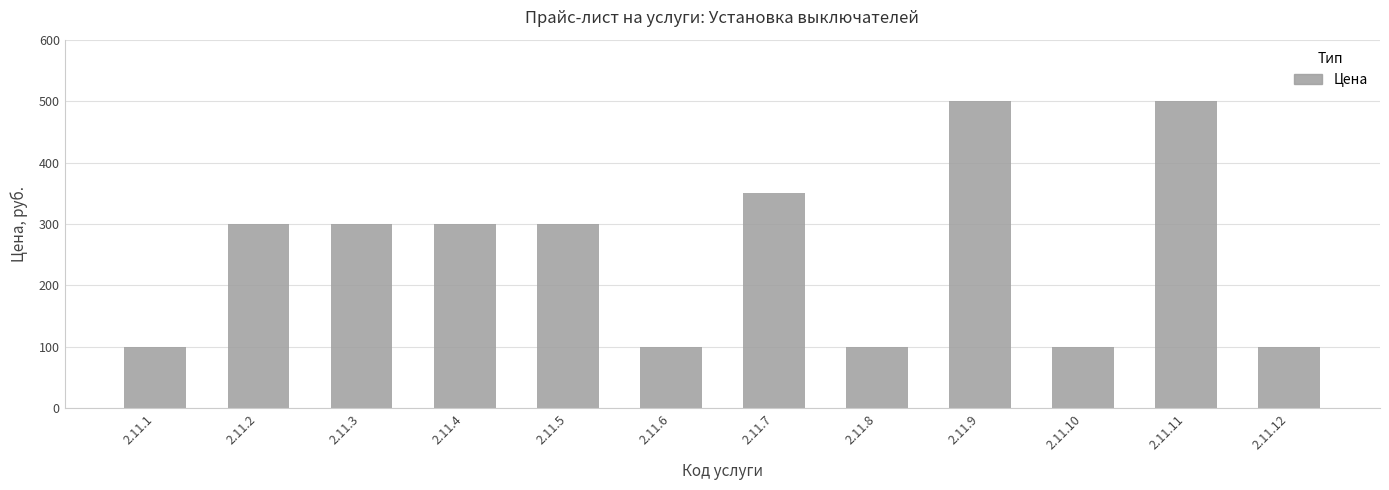

What is the value of the 11th bar from the left?

500